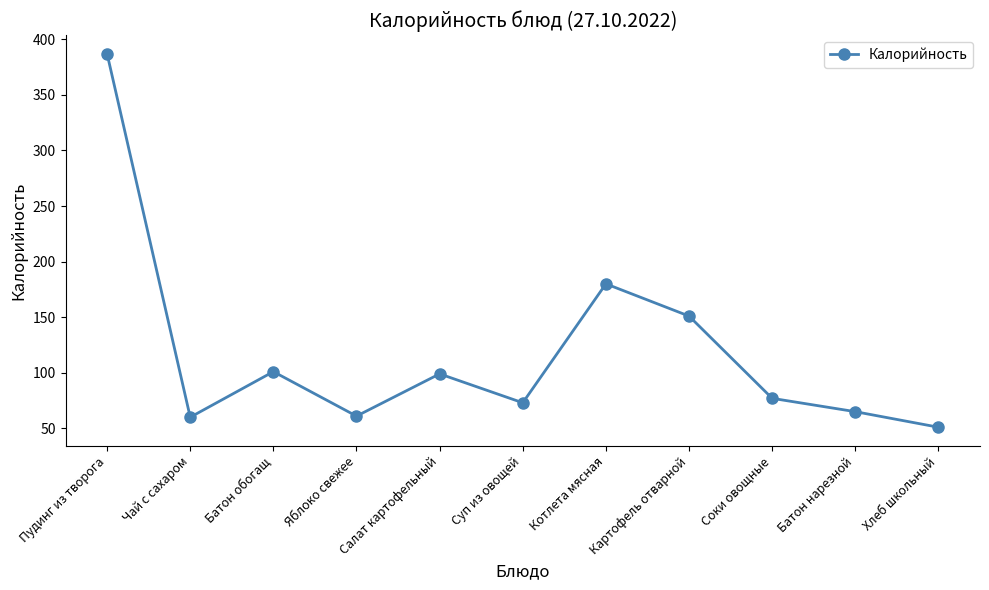

At which category does the data reach its first local valley?

Чай с сахаром